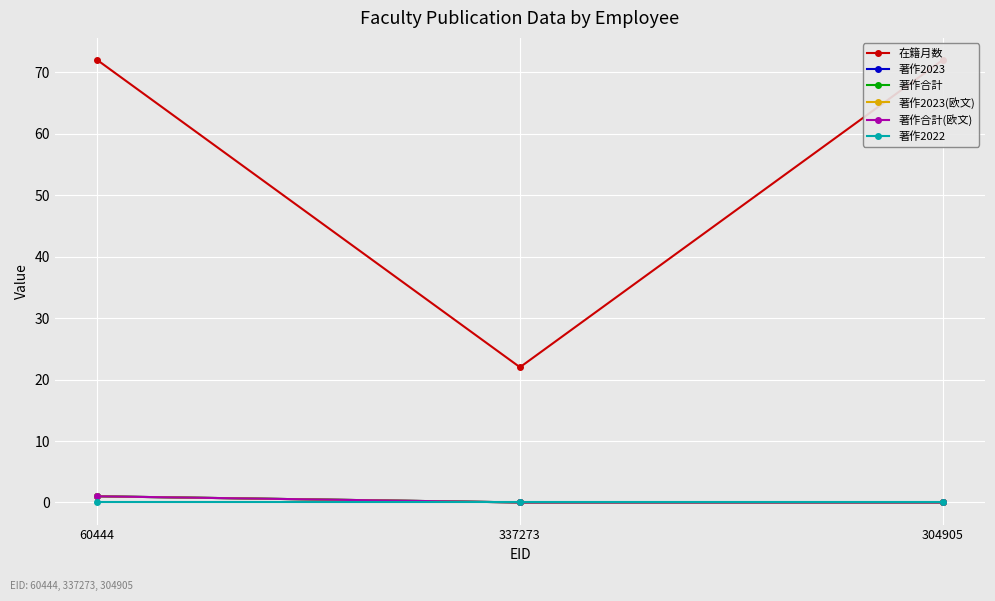

Which has a higher value, 60444 or 304905?

60444